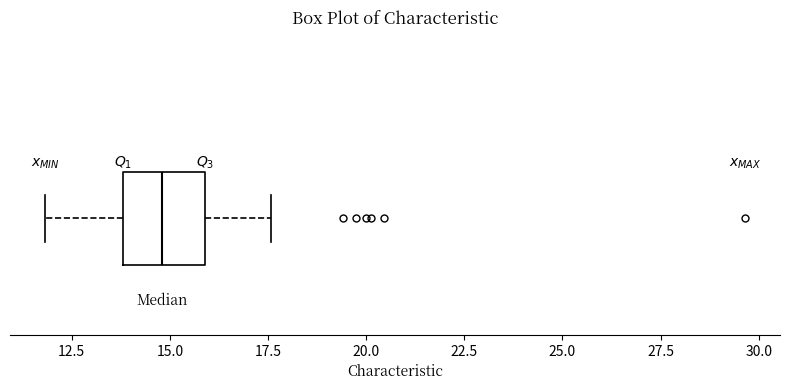

Where is the right edge of the box on the x-axis? The values are not printed on the chart, so give them approximately, as read against the axis.

16.0